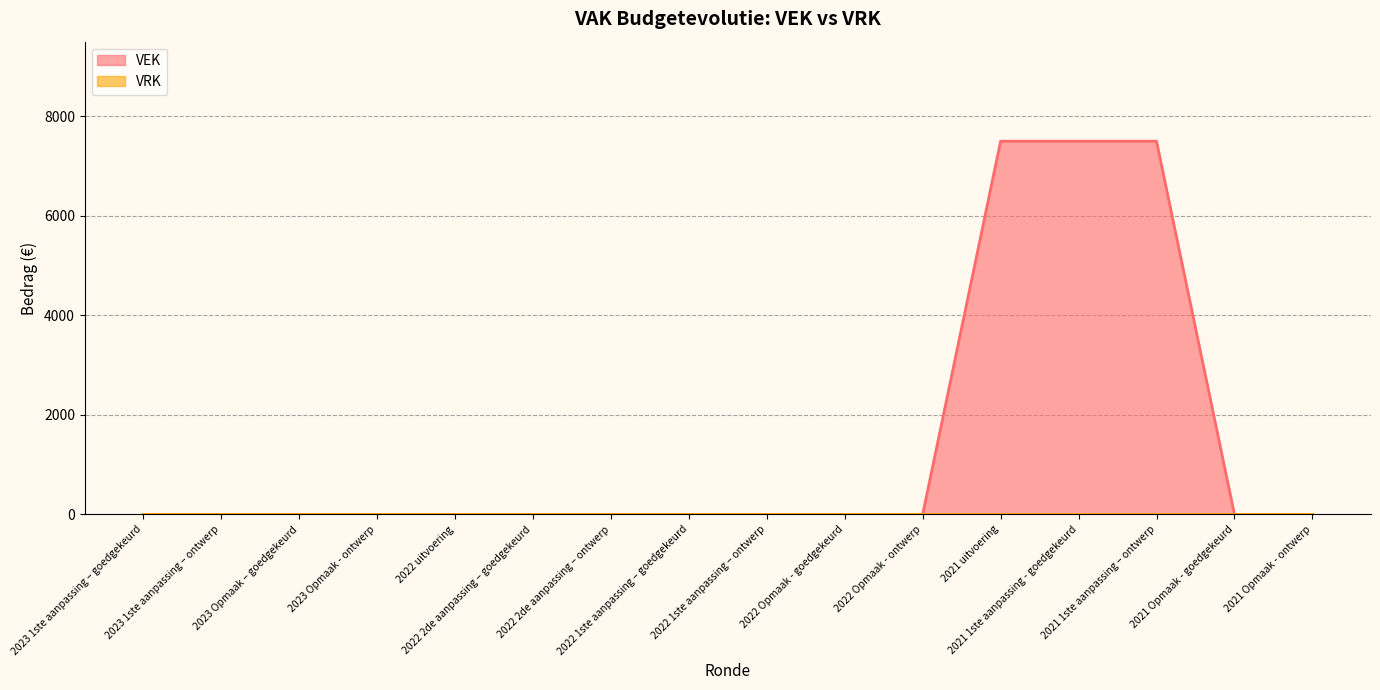

Reading right to left, extract all data points from this chart.

0	0	7500	7500	7500	0	0	0	0	0	0	0	0	0	0	0